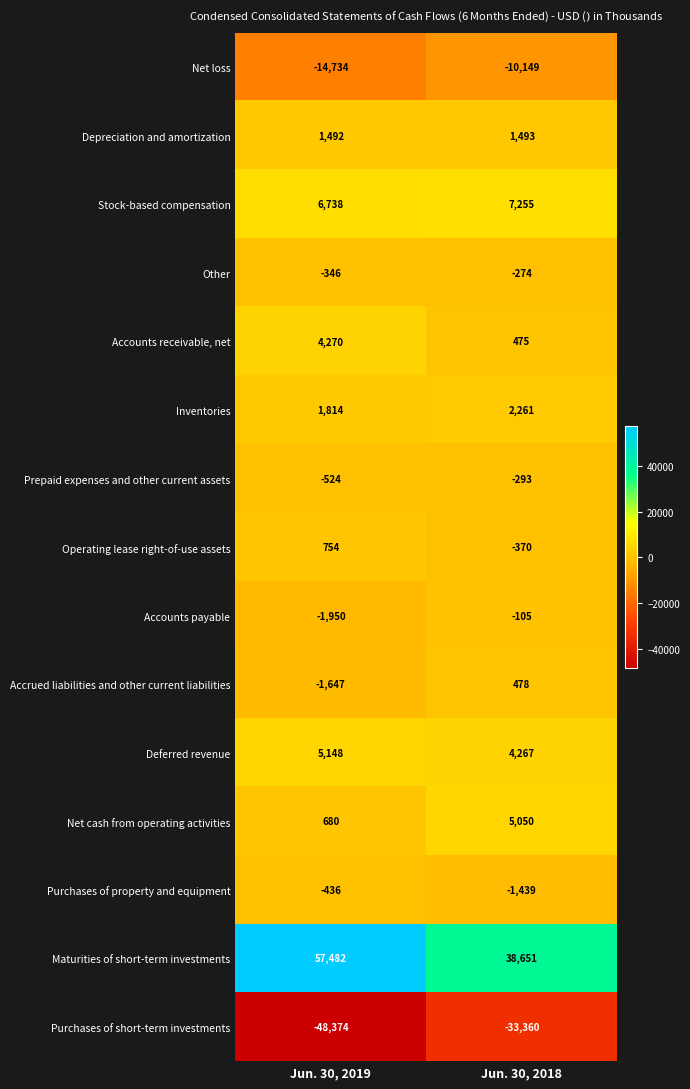

Rank the series at Jun. 30, 2019 from highest to lowest value.

Maturities of short-term investments, Stock-based compensation, Deferred revenue, Accounts receivable, net, Inventories, Depreciation and amortization, Operating lease right-of-use assets, Net cash from operating activities, Other, Purchases of property and equipment, Prepaid expenses and other current assets, Accrued liabilities and other current liabilities, Accounts payable, Net loss, Purchases of short-term investments